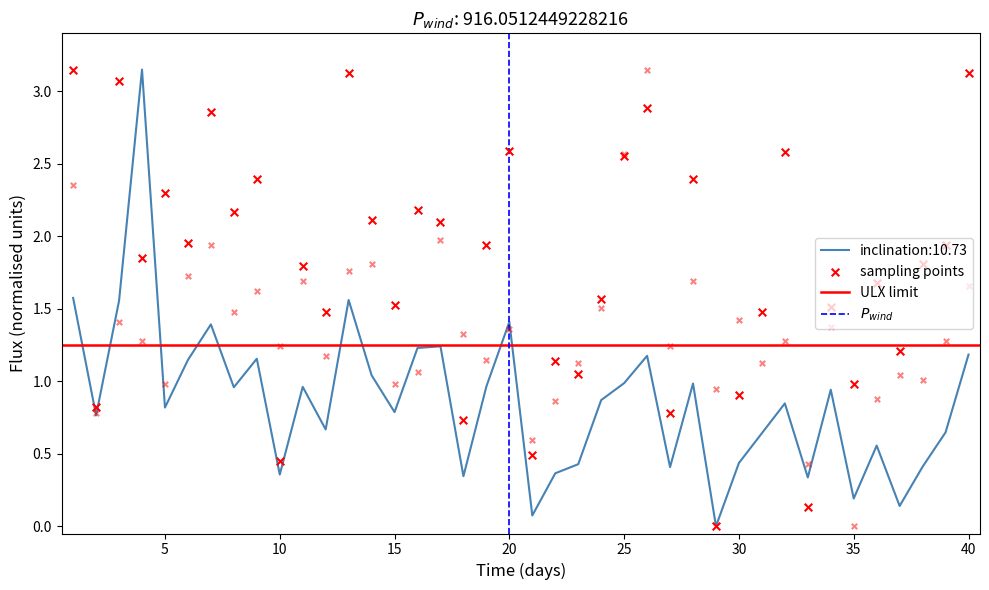

Is the value of CENSO at 11 greater than the value of PP at 37?

No